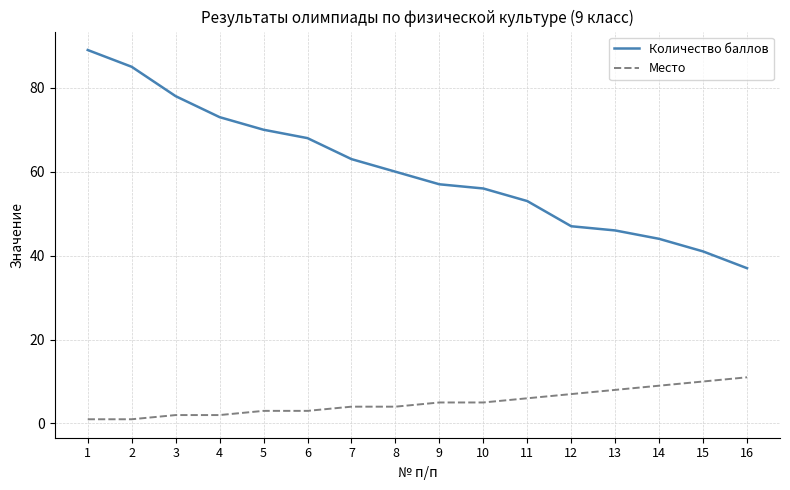

Is it true that Место equals 10 at 15?

True